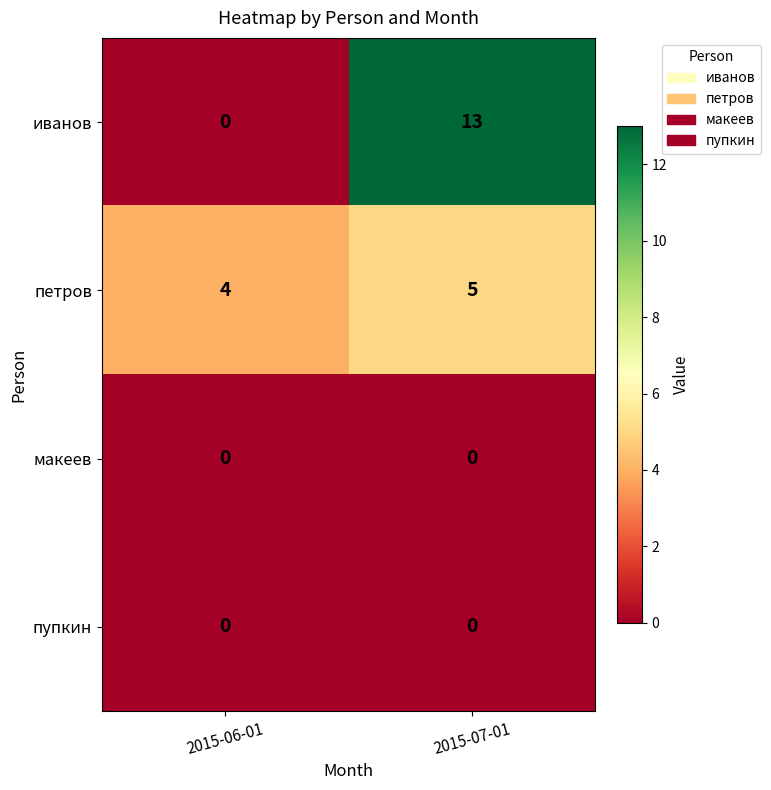

Which series changed the most between 2015-06-01 and 2015-07-01?

иванов